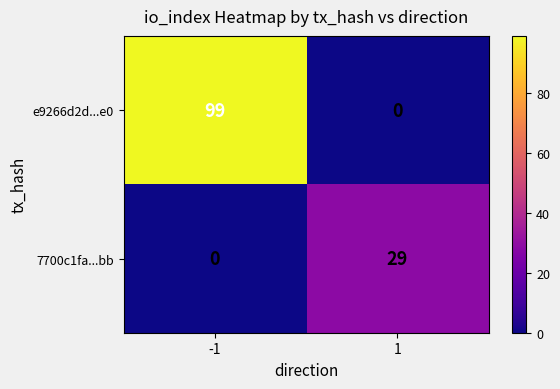

Between -1 and 1, which series saw the biggest shift?

e9266d2d...e0